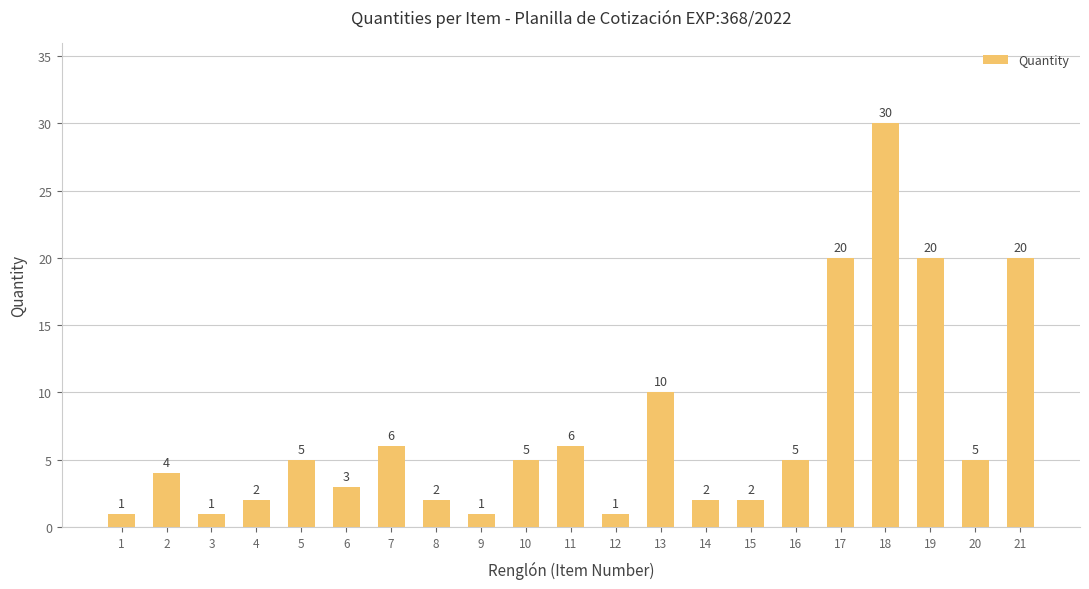

What is the average value?

7